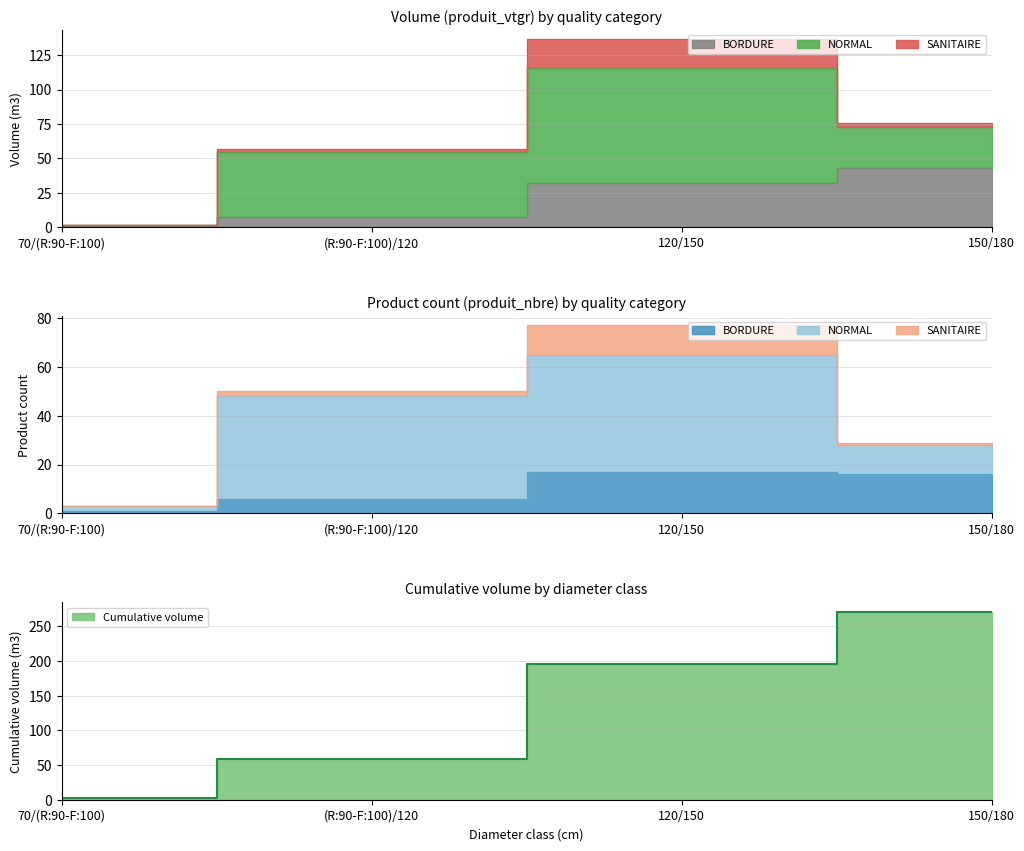

Which series changed the most between 70/(R:90-F:100) and 150/180?

BORDURE